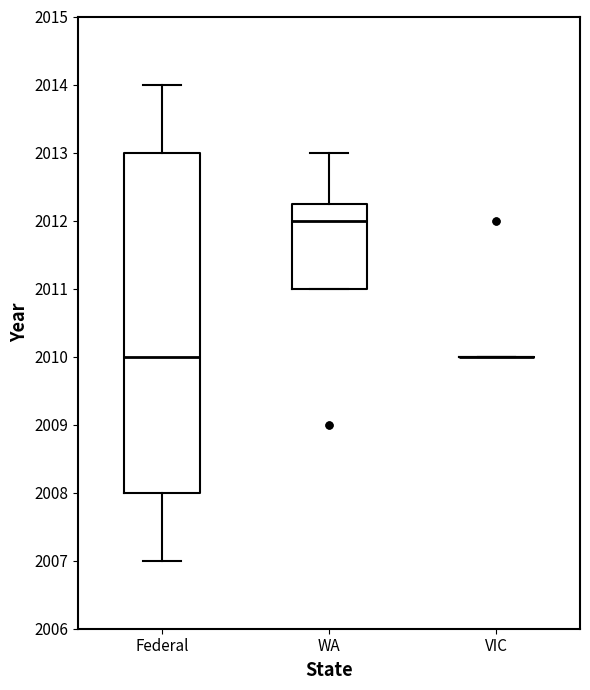

Which box is the tallest, from its lower edge to its upper edge?

Federal